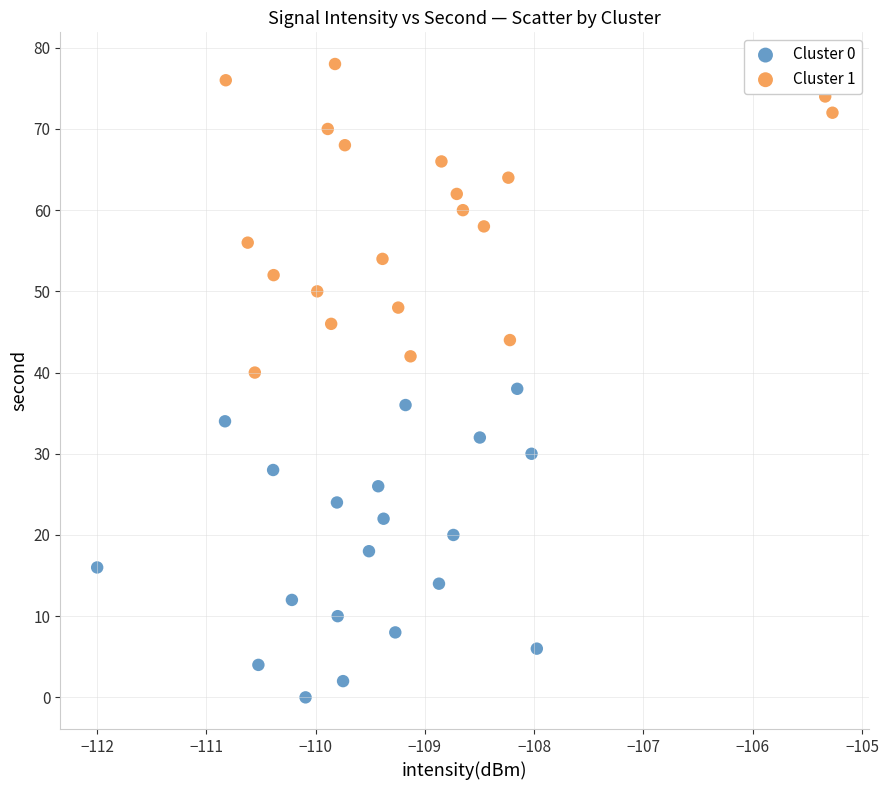

Which series reaches the minimum Y coordinate?

Cluster 0